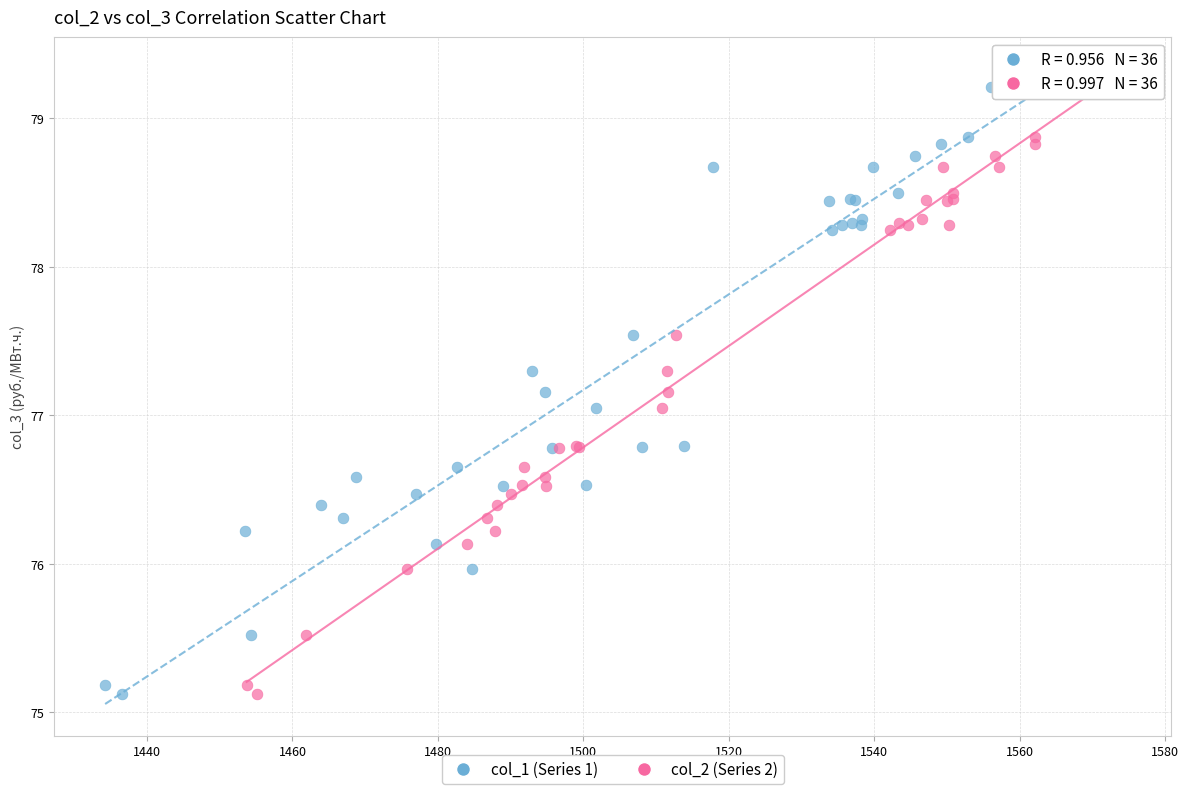

What are all the series names shown in the legend?

col_1 (Series 1), col_2 (Series 2)